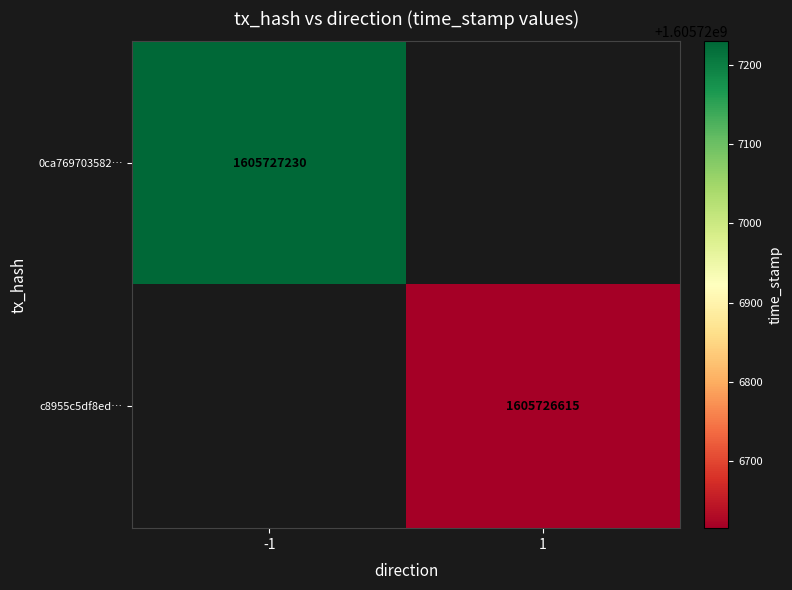

Reading left to right, transcribe all the data shown in this chart.

0ca769703582de52467d18a0a6f203a6db8a81e: -1	1605727230
c8955c5df8ed522101bedf4e5b6e78234a3d7d9: 1	1605726615